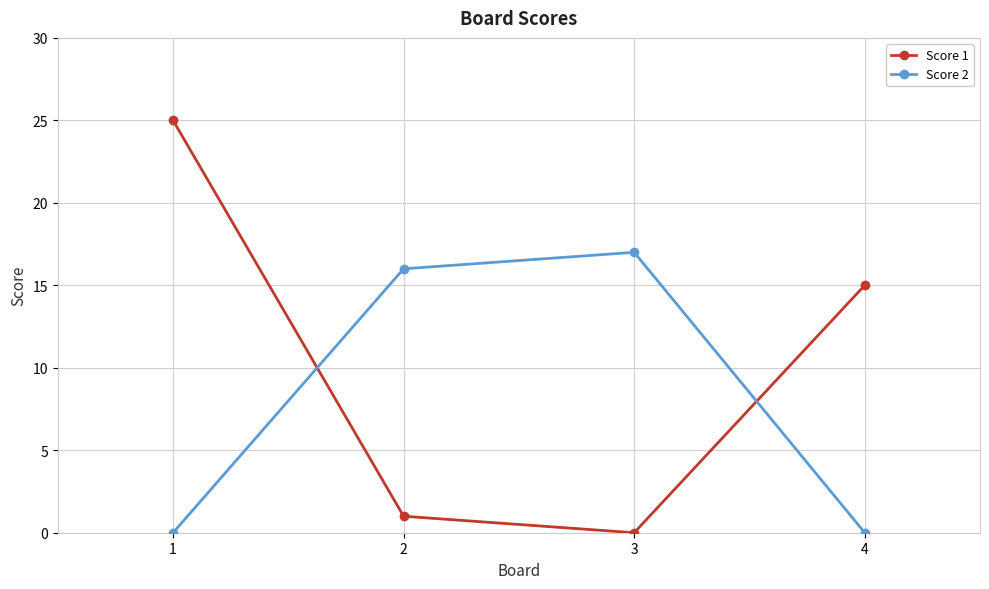

Where does the Score 1 series first go above 15?

1